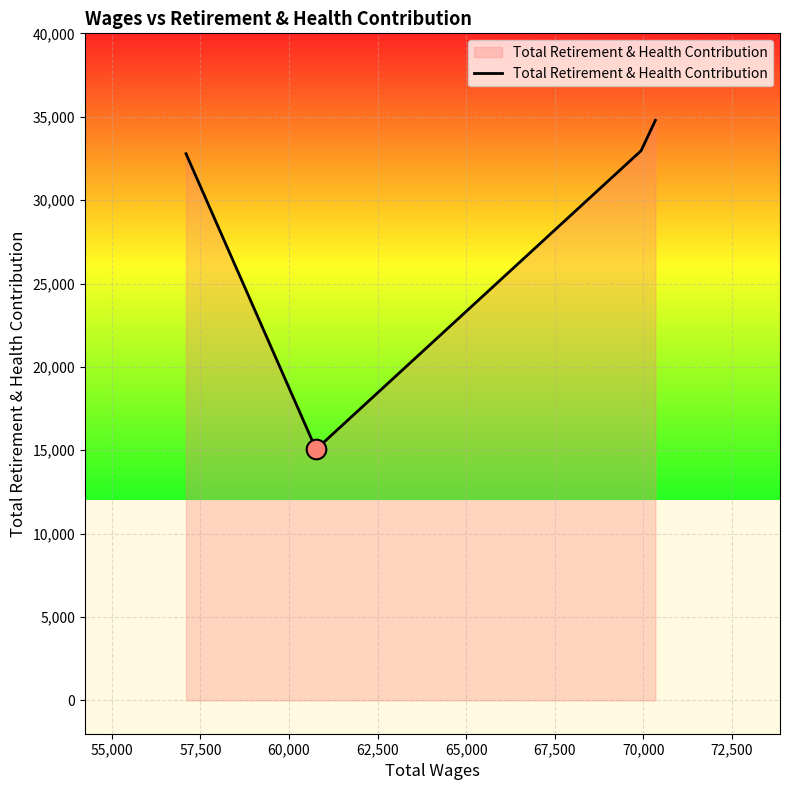

How many interior local valleys (lower than both neighbors) does the data have?

1